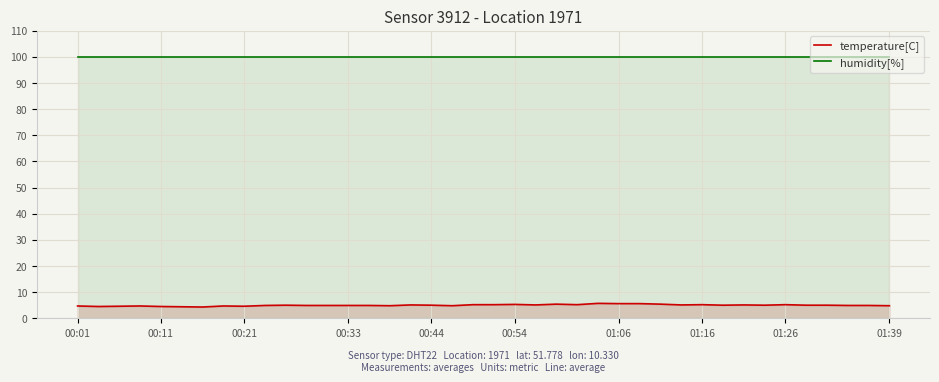

The value of humidity[%] at 20 is 99.9. True or false?

True